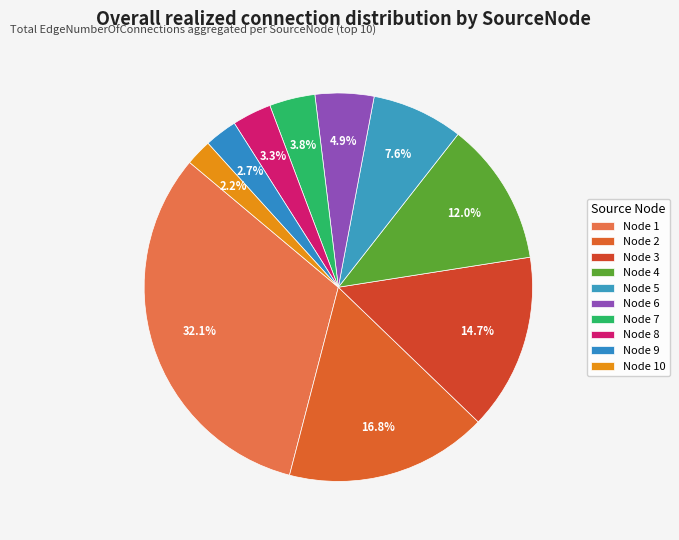

How many segments does this pie chart have?

10